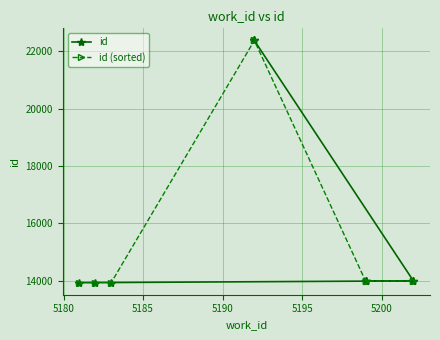

Which series has the largest range (max minus min)?

id